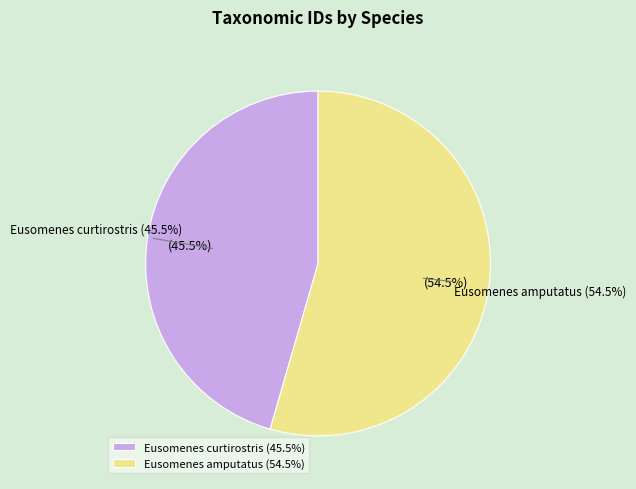

Which slice is the largest?

Eusomenes amputatus